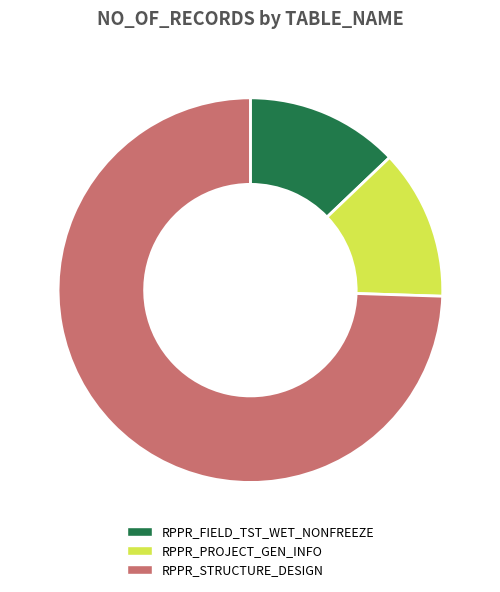

Which category has the biggest portion of the pie?

RPPR_STRUCTURE_DESIGN